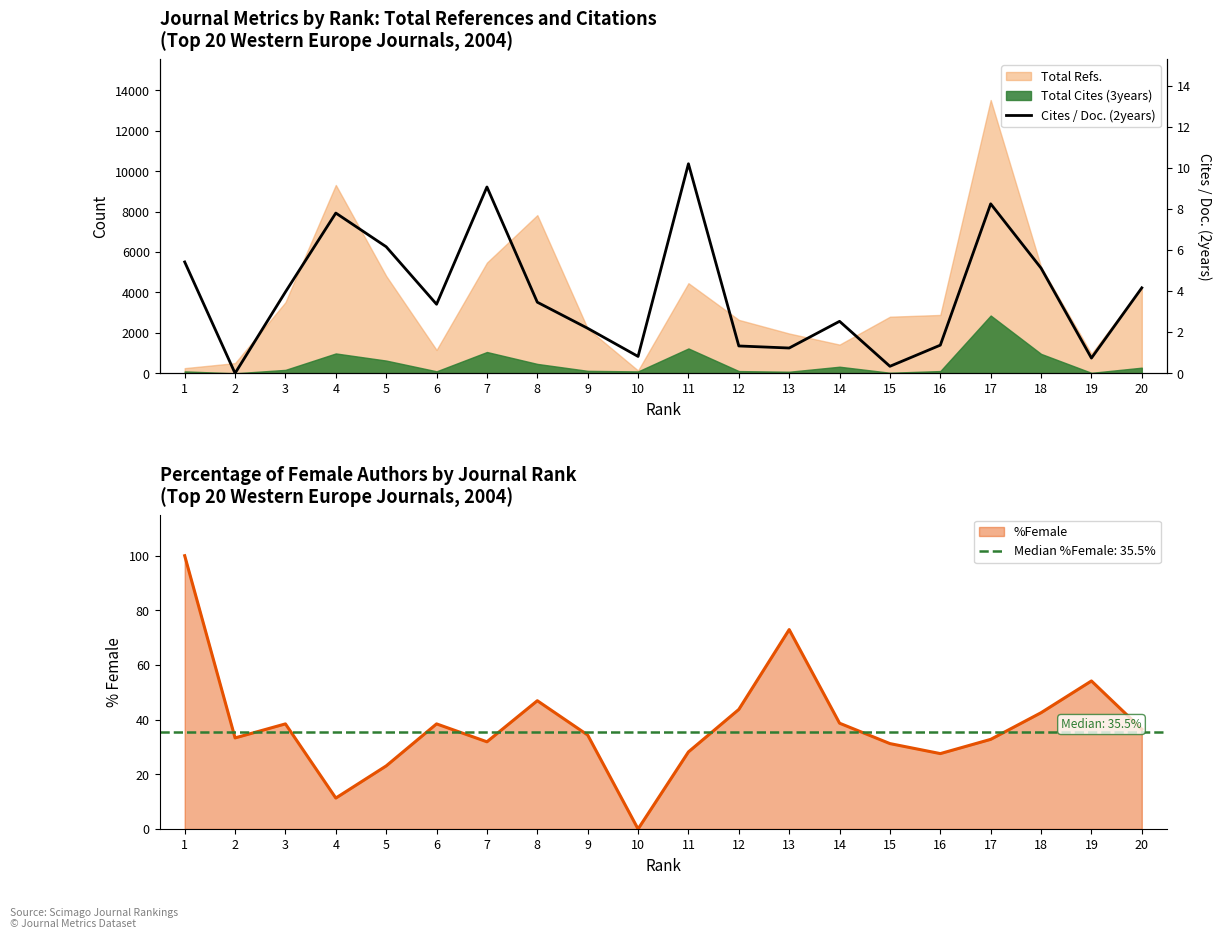

List the labels in order of value, largest first.

11, 7, 17, 4, 5, 1, 18, 20, 3, 8, 6, 14, 9, 16, 12, 13, 10, 19, 15, 2